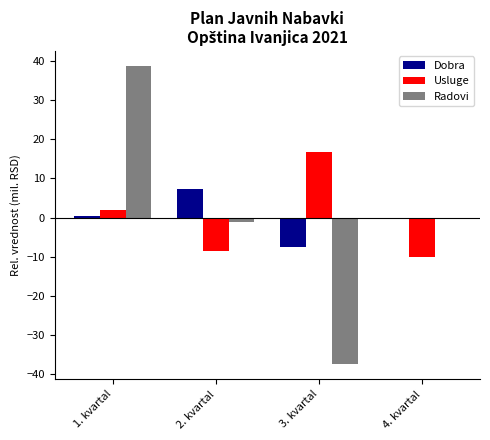

Which label corresponds to the largest value in the chart?

1. kvartal